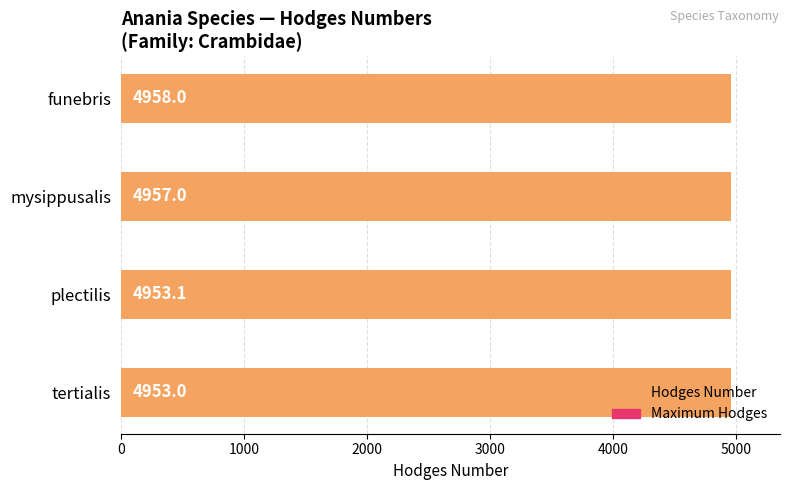

What are all the series names shown in the legend?

Maximum Hodges, Hodges Number